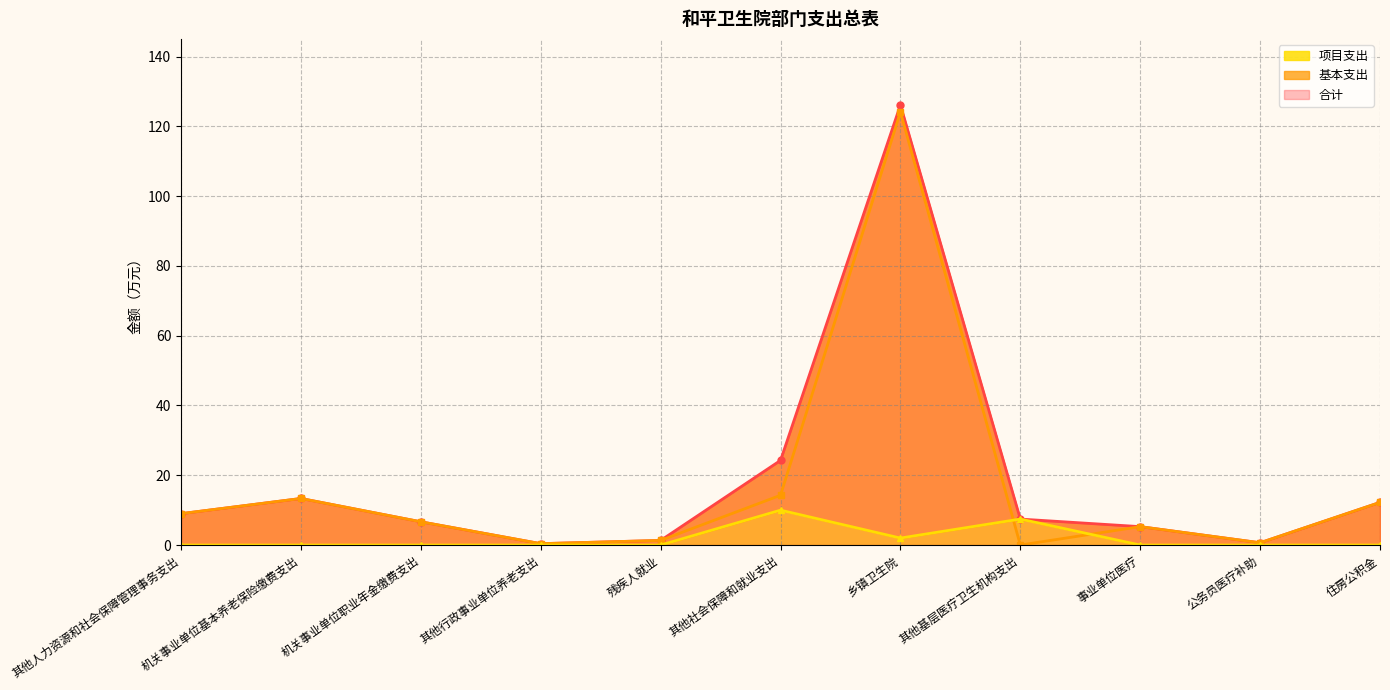

At which category does the chart reach its minimum across all series?

其他基层医疗卫生机构支出